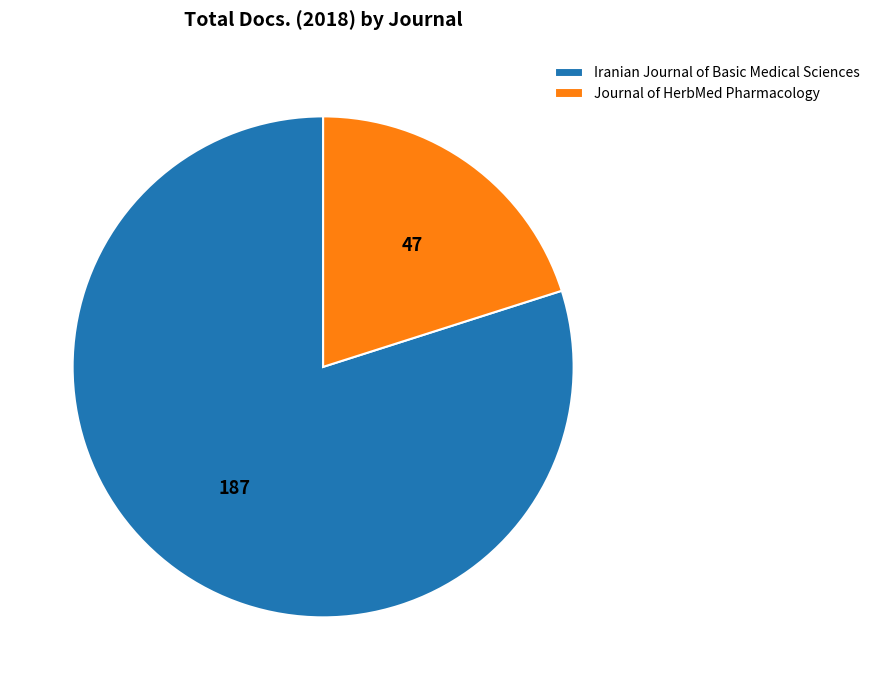

Which category has the biggest portion of the pie?

Iranian Journal of Basic Medical Sciences